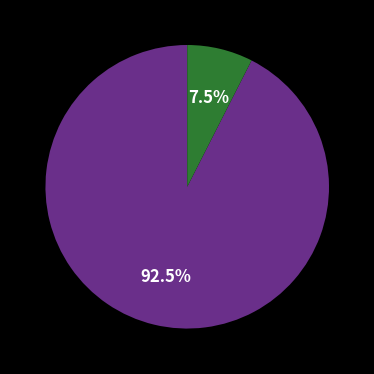

Does any single category account for the majority?

Yes